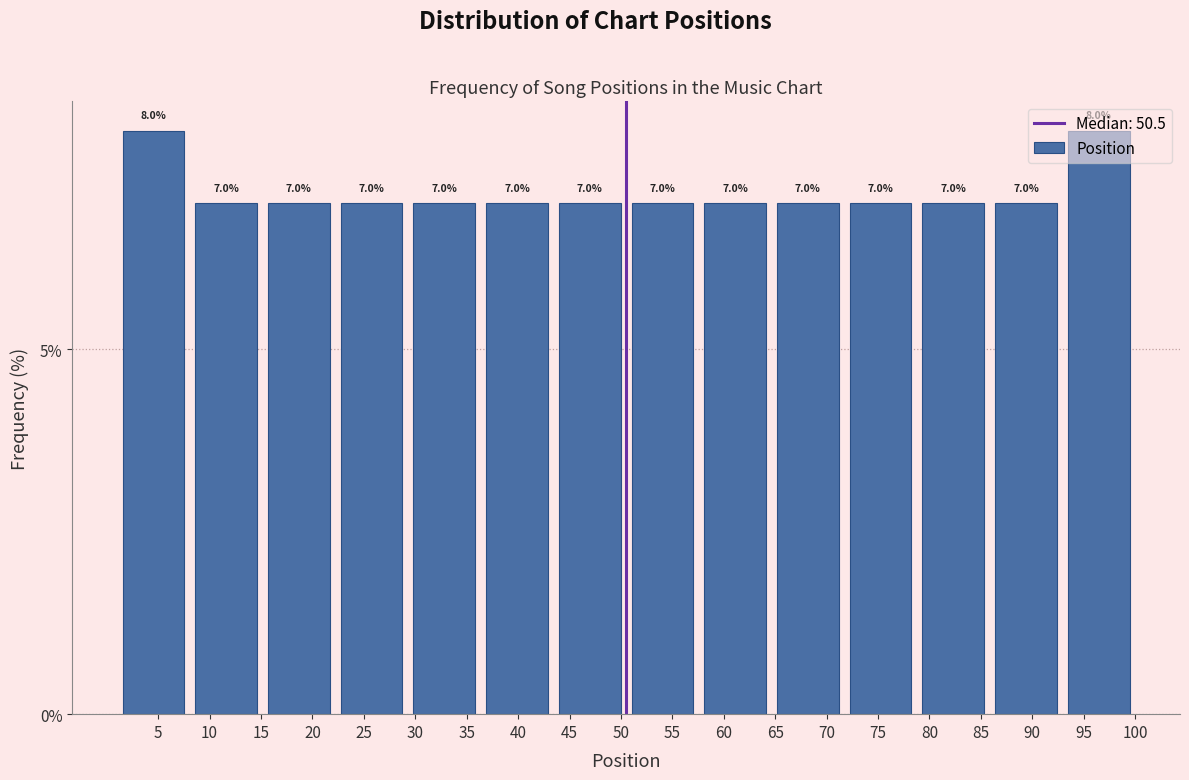

Reading left to right, list every bar in this chart as the range it spans on the x-axis followed by its height. The bar edges are not printed on the chart, so give them approximately, as read against the axis.

1.0 to 8.0: 8.0
8.0 to 15.0: 7.0
15.0 to 22.0: 7.0
22.0 to 29.5: 7.0
29.5 to 36.5: 7.0
36.5 to 43.5: 7.0
43.5 to 50.5: 7.0
50.5 to 57.5: 7.0
57.5 to 64.5: 7.0
64.5 to 71.5: 7.0
71.5 to 79.0: 7.0
79.0 to 86.0: 7.0
86.0 to 93.0: 7.0
93.0 to 100.0: 8.0